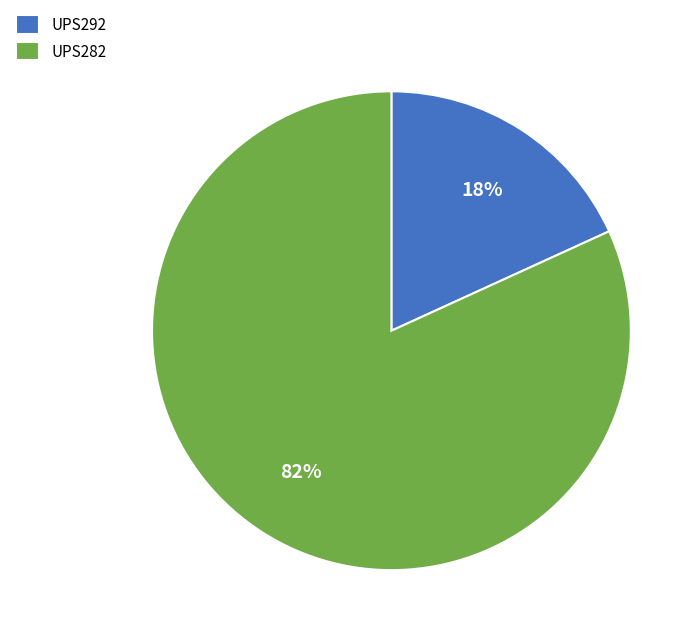

Is UPS292 the majority of the pie?

No